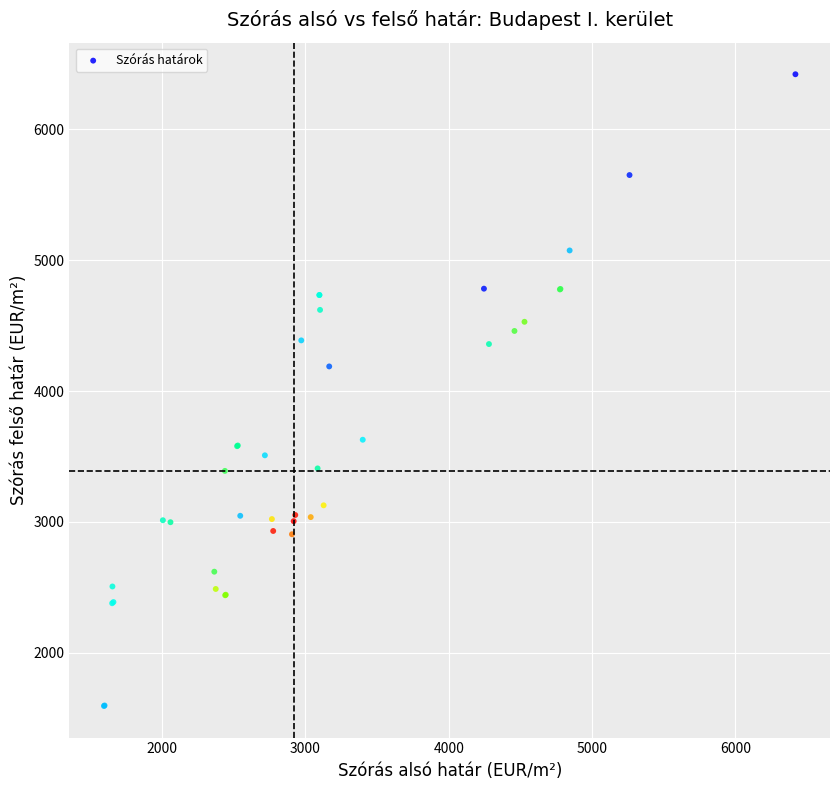

What Y value in the scatter plot is closest to 4007?

4188